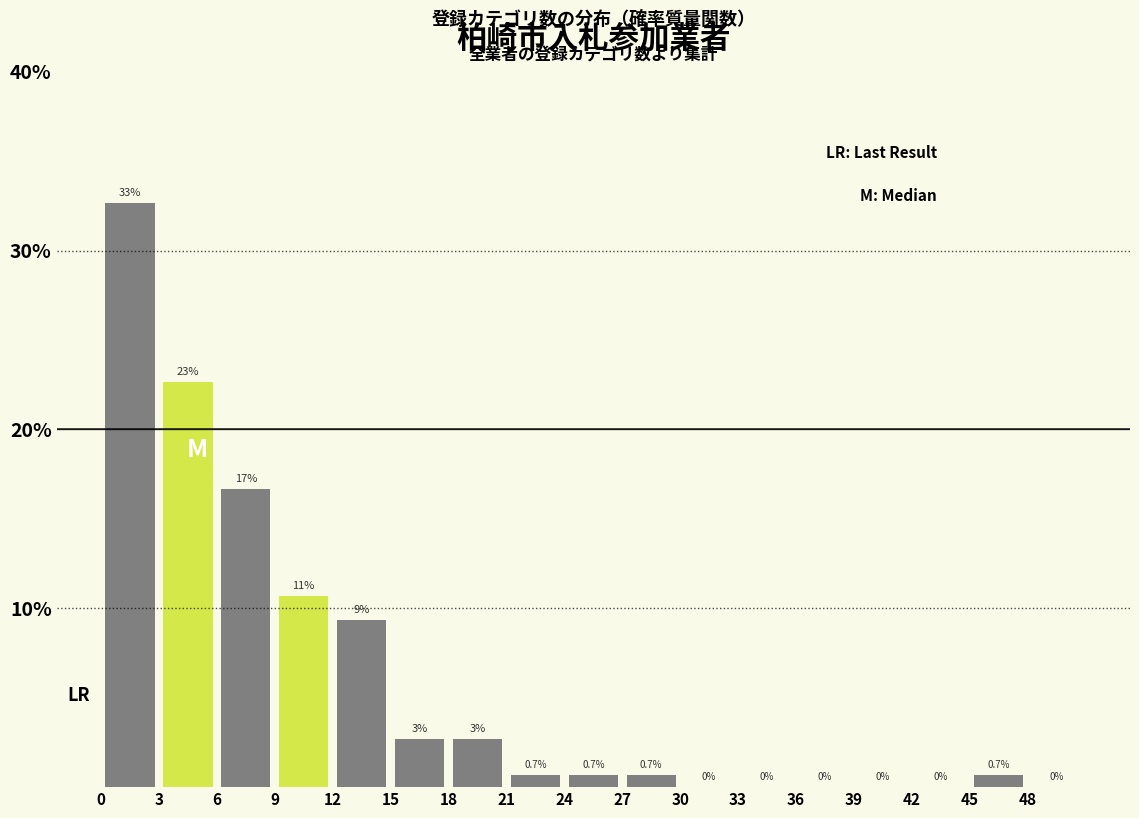

Over which range of the x-axis is the bar tallest?

0 to 3